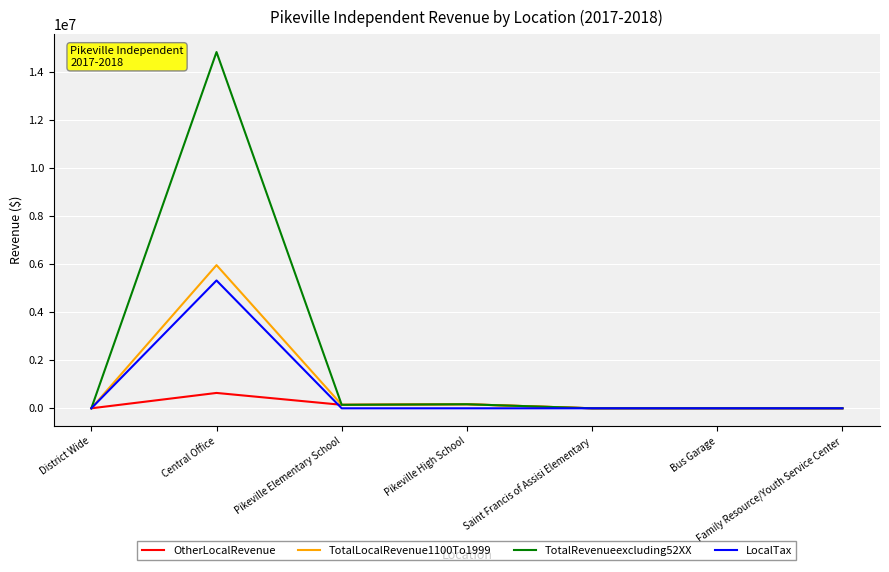

Is the value of TotalRevenueexcluding52XX at Central Office greater than the value of TotalLocalRevenue1100To1999 at Family Resource/Youth Service Center?

Yes